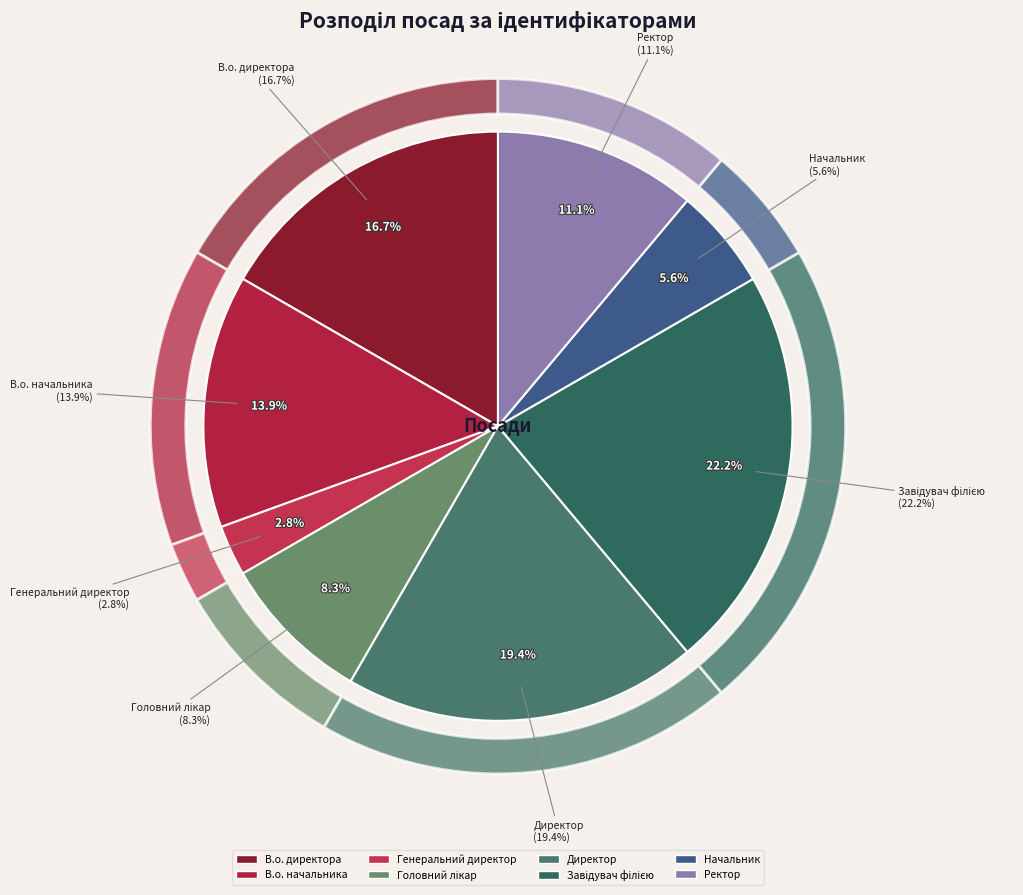

Count the number of slices in the pie.

8